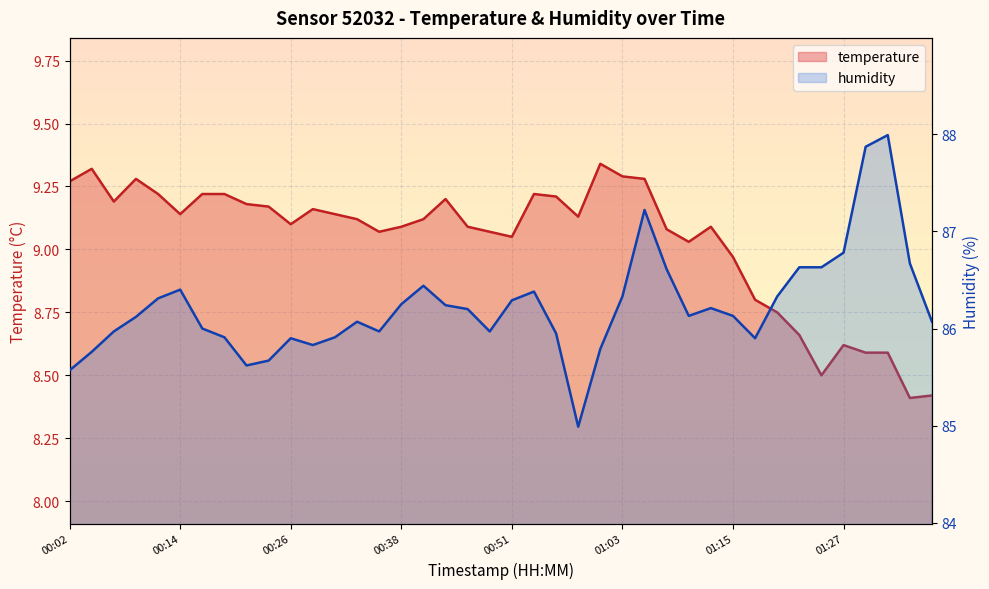

What is the maximum value for humidity?

88.0